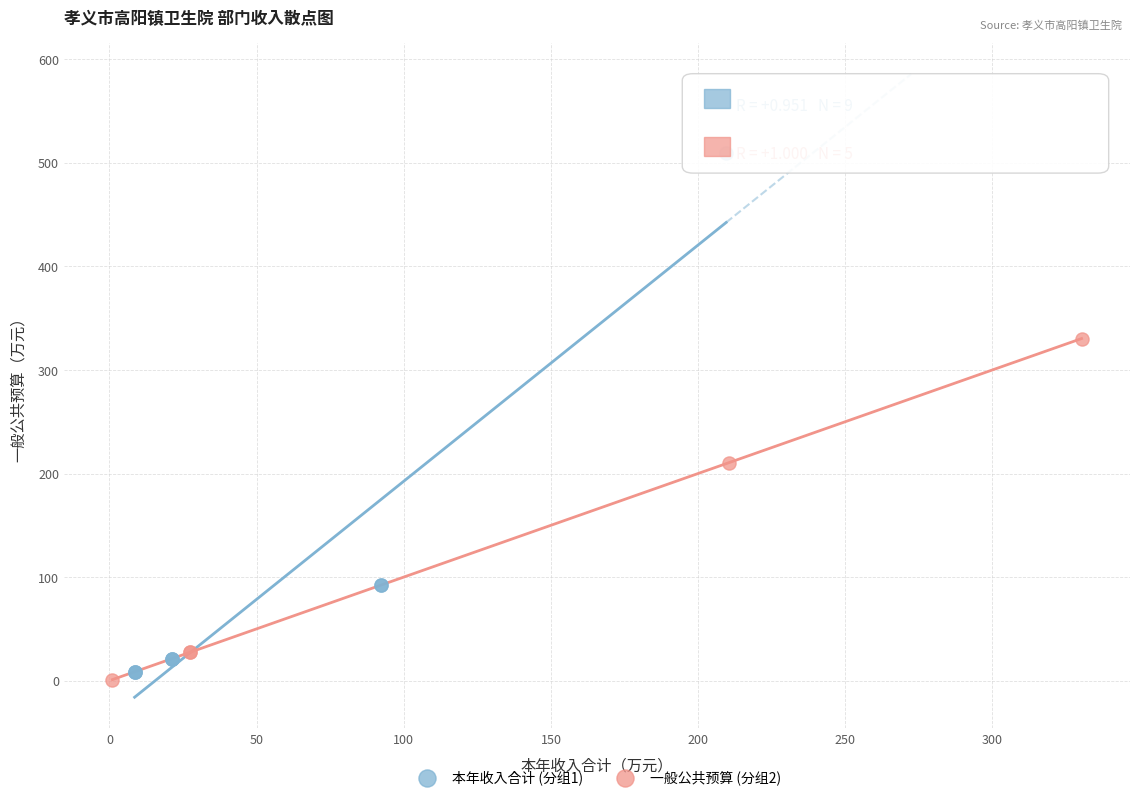

Which series has the widest spread of Y values?

本年收入合计 (分组1)